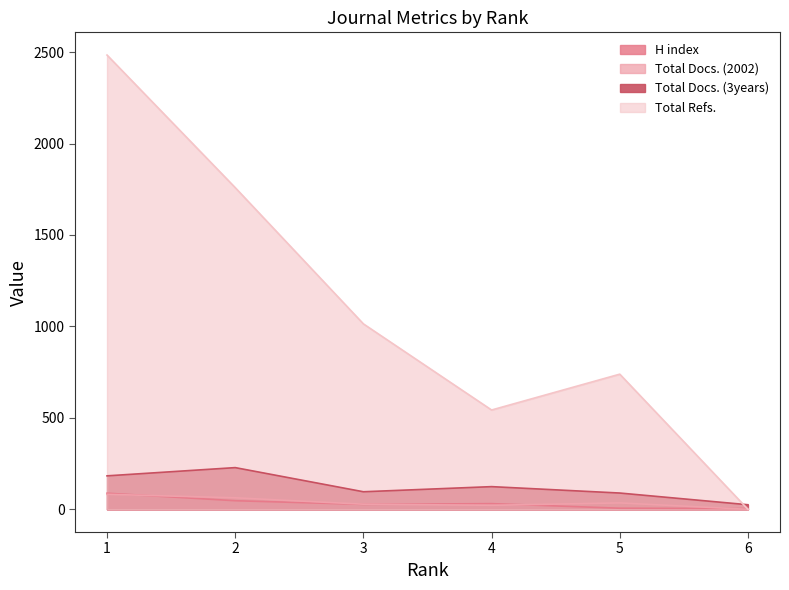

The value of Total Refs. at 4 is 272. True or false?

False